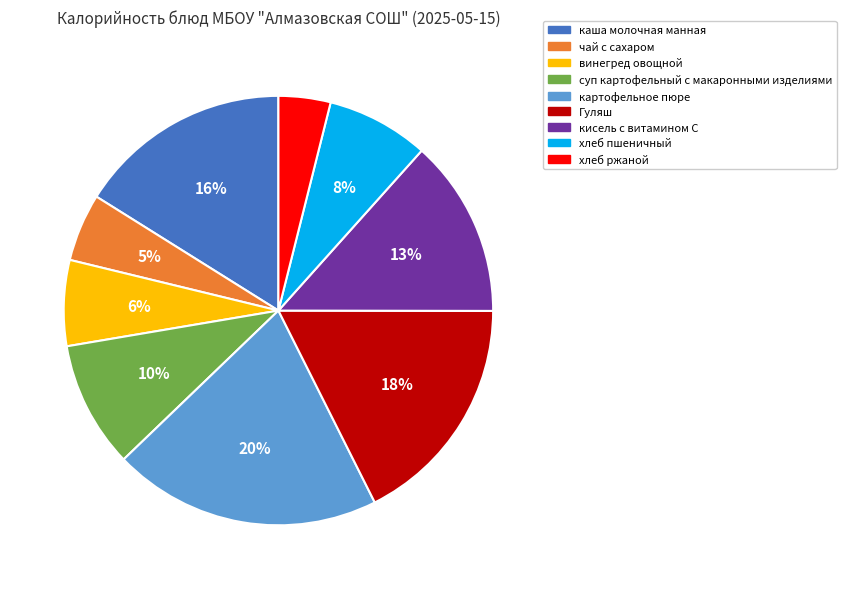

Rank the categories by value from highest to lowest.

картофельное пюре, Гуляш, каша молочная манная, кисель с витамином С, суп картофельный с макаронными изделиями, хлеб пшеничный, винегред овощной, чай с сахаром, хлеб ржаной